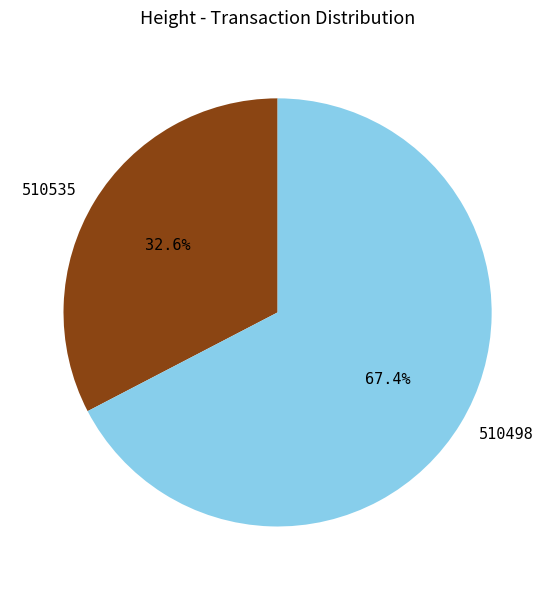

What percentage do 510535 and 510498 together represent?

100.0%